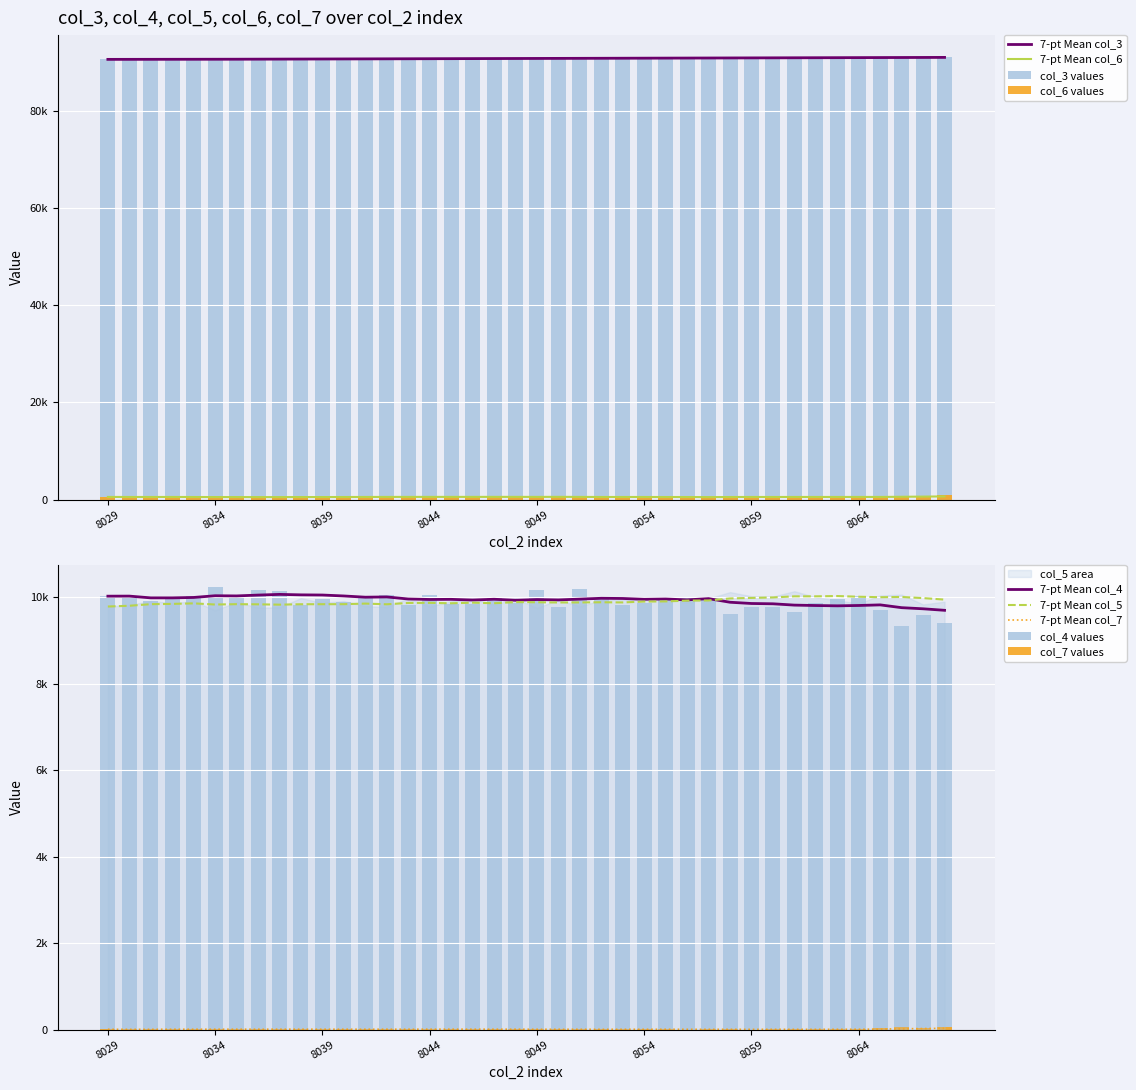

The value of col_3 (y1) at 8031 is 158421. True or false?

False